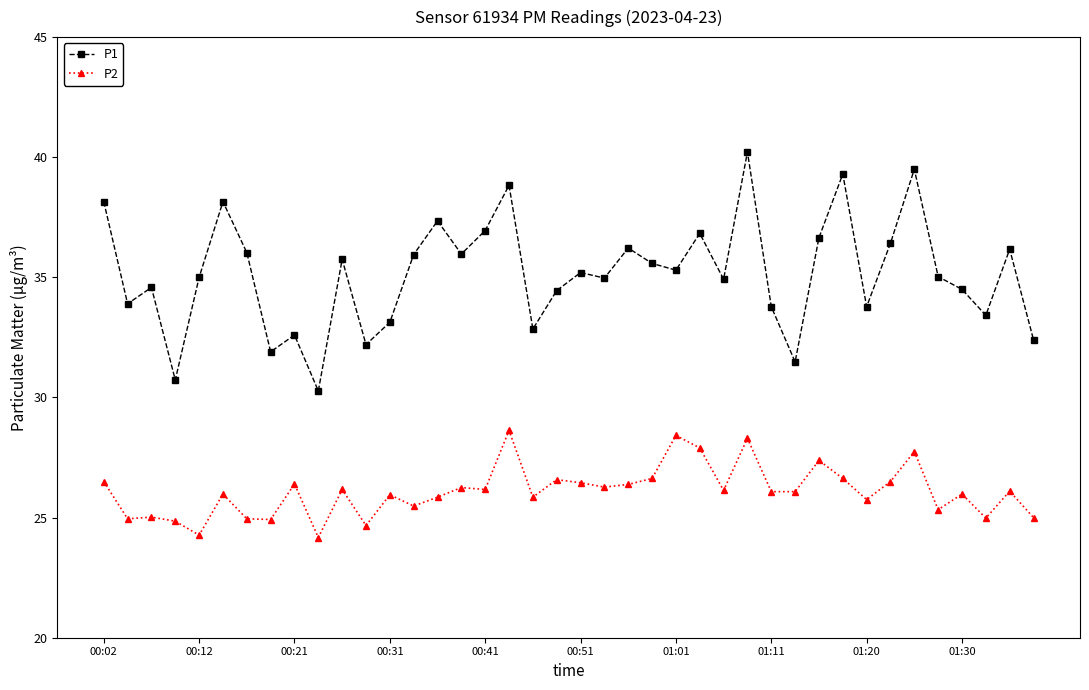

Rank the series by their maximum value, from highest to lowest.

P1, P2